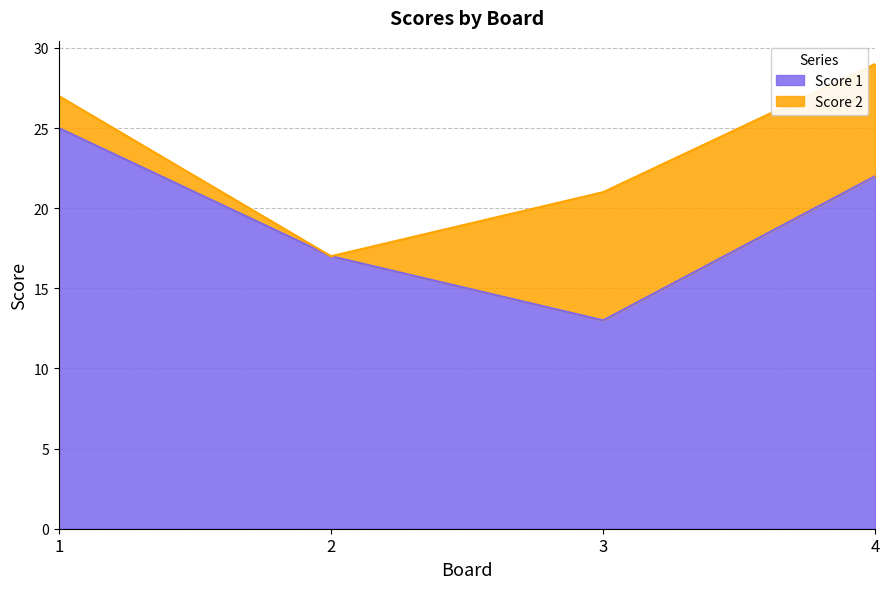

Approximately how many times larger is the value at 2 compared to 4?

0.8